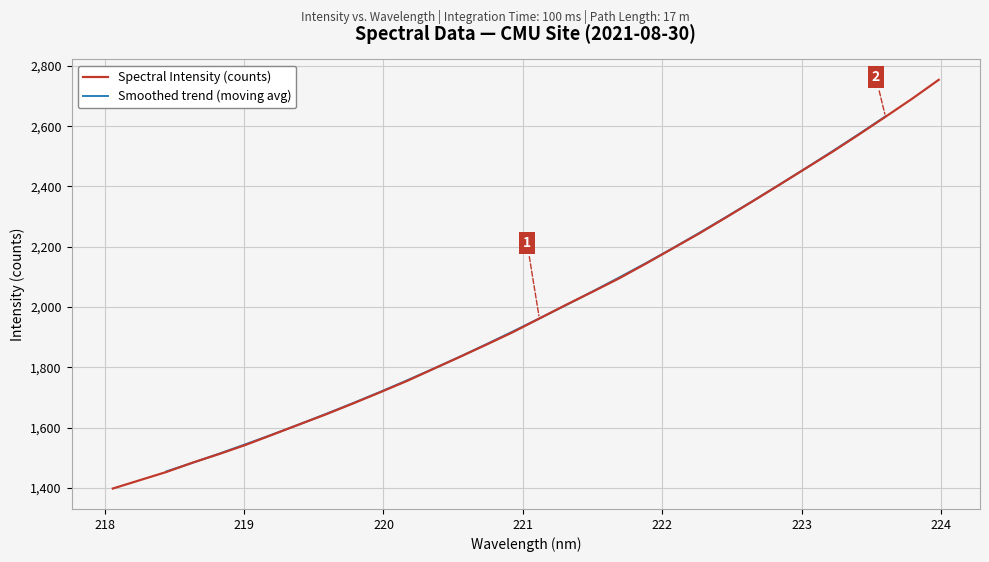

What is the highest value of the Spectral Intensity (counts) series?

2753.9